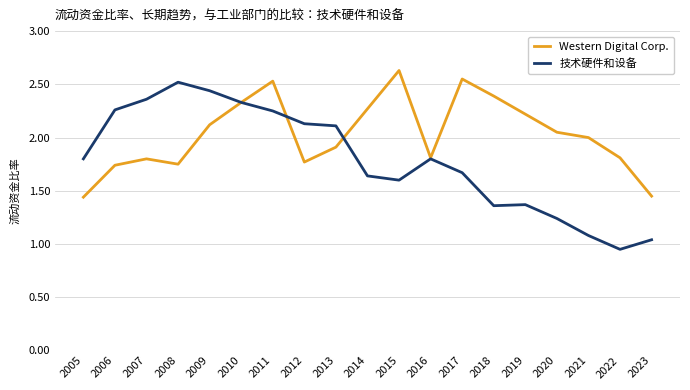

Which category has the highest value across all series?

2015